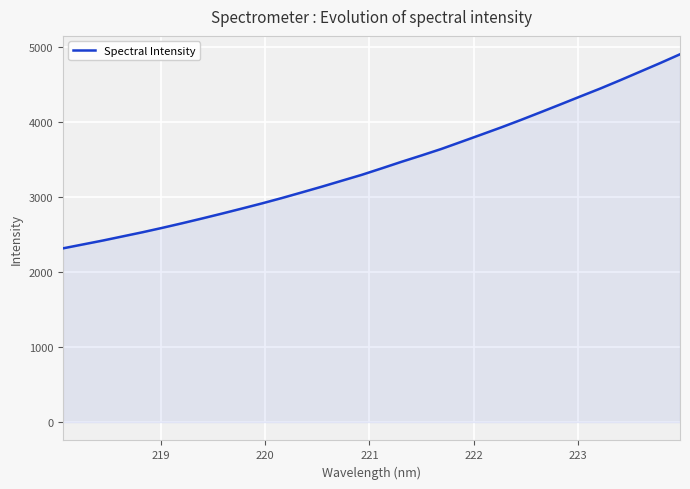

What is the difference between the maximum and minimum values?

2587.4